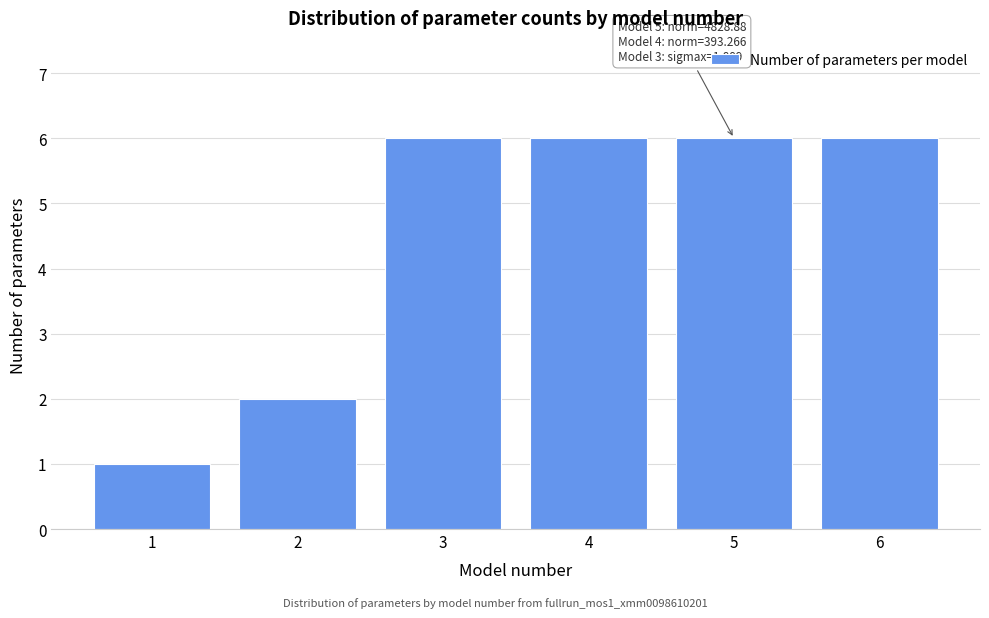

Reading right to left, list all the values displayed in this chart.

6	6	6	6	2	1